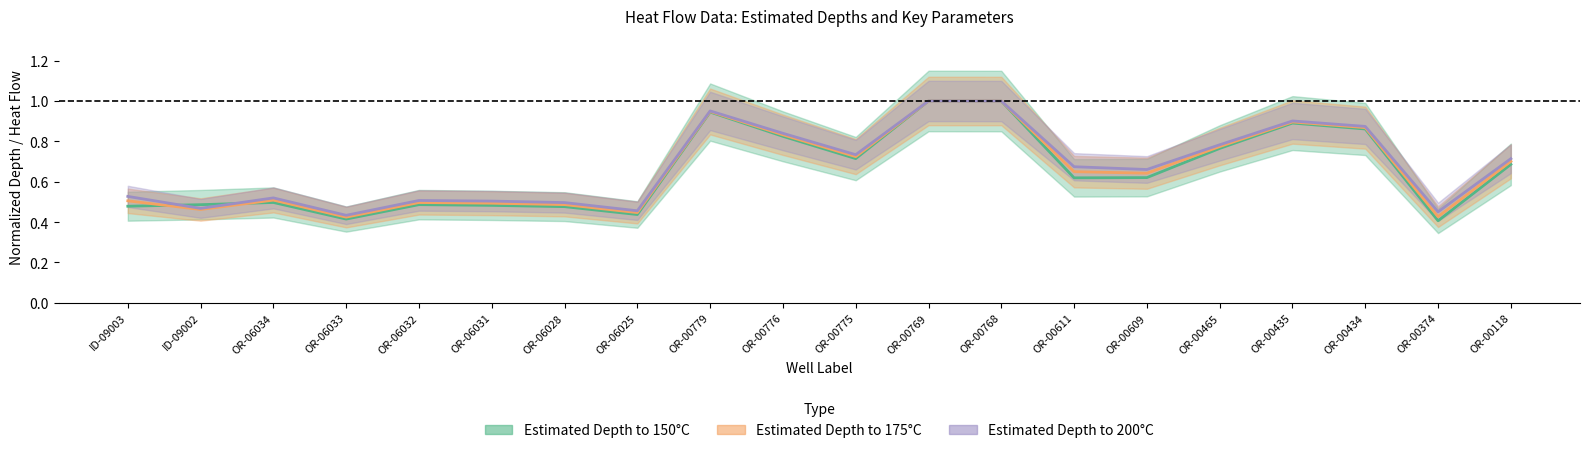

What is the sum of the Estimated Depth to 175C values at ID-09002 and OR-00779?

1.4